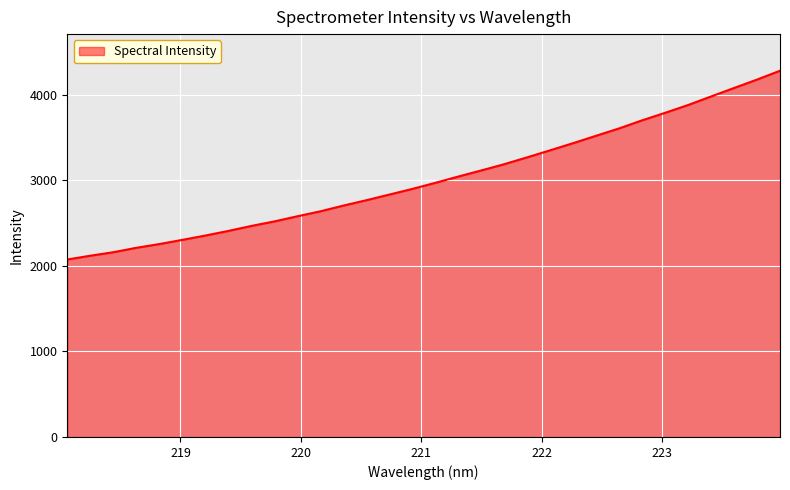

What is the difference between the maximum and minimum values?

2205.7